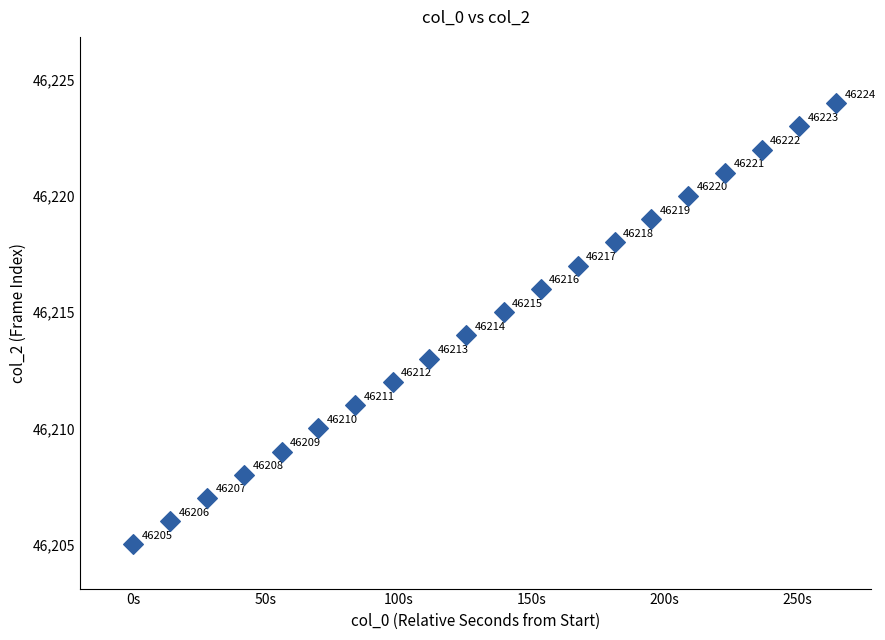

What is the range of Y values (max minus min)?

19